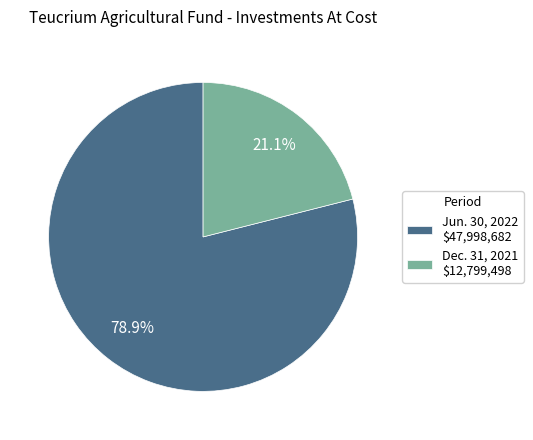

Does any single category account for the majority?

Yes